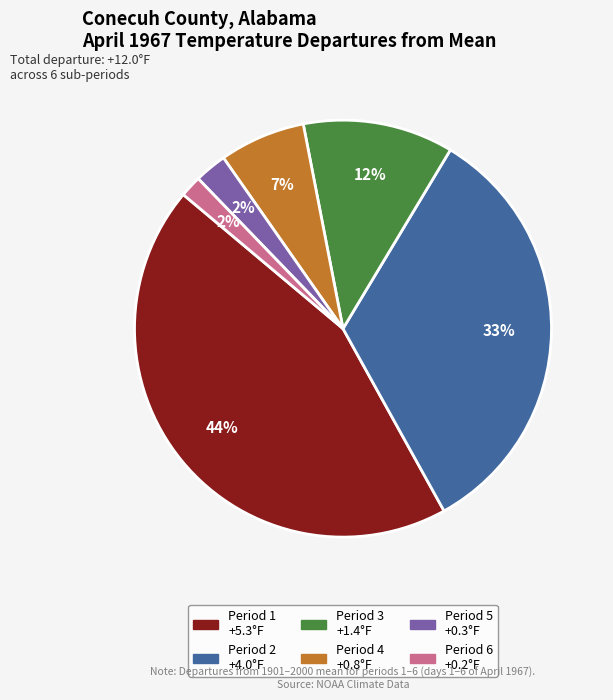

Is there any slice that represents more than half of the pie?

No